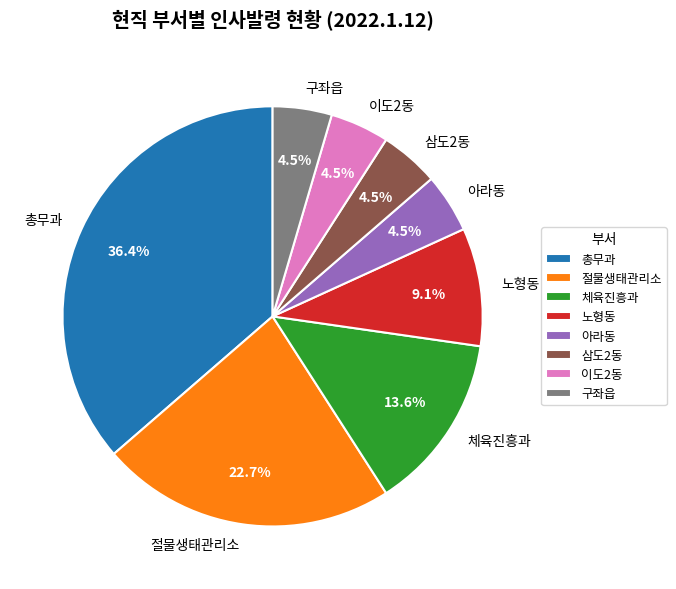

To the nearest percent, what is the difference between the largest and smallest slice percentages?

32%